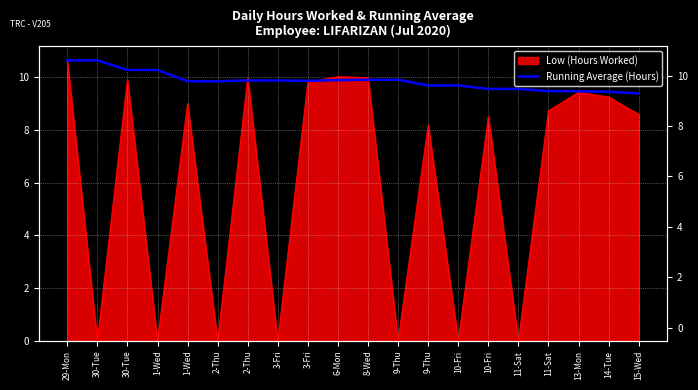

Is it true that the value at 14-Tue is 3.2?

False